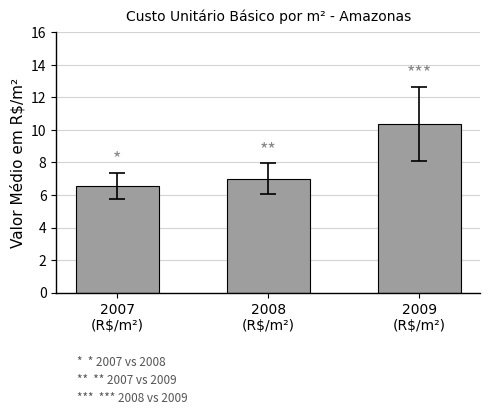

Which category has the lowest value across all series?

2007
(R$/m²)